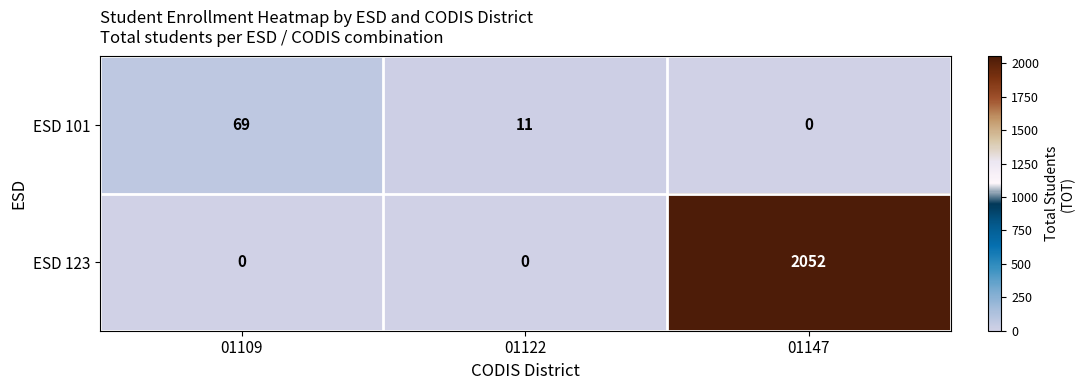

List the series in order of their peak value, lowest first.

ESD 101, ESD 123